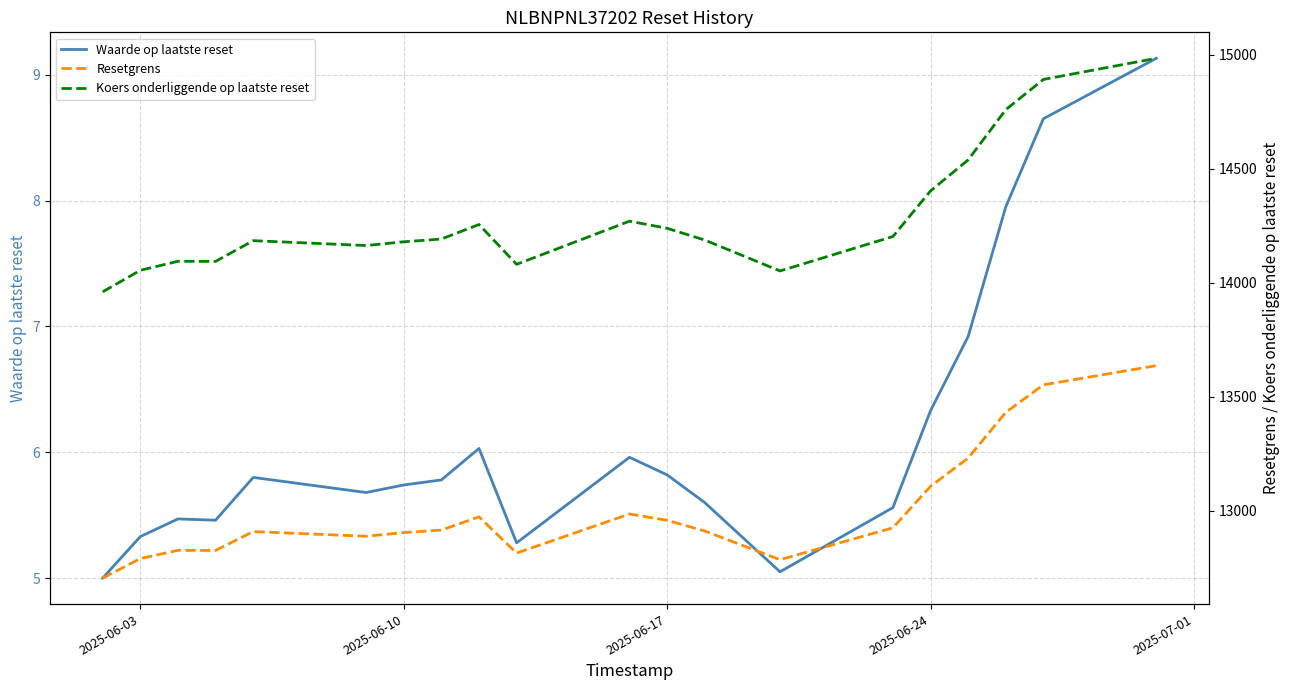

What is the difference between the second highest and minimum values in the Koers onderliggende op laatste reset series?

932.0